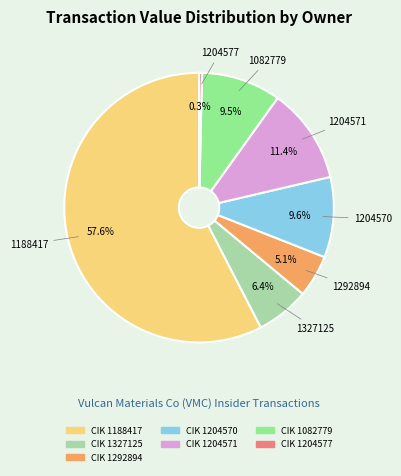

Is there any slice that represents more than half of the pie?

Yes